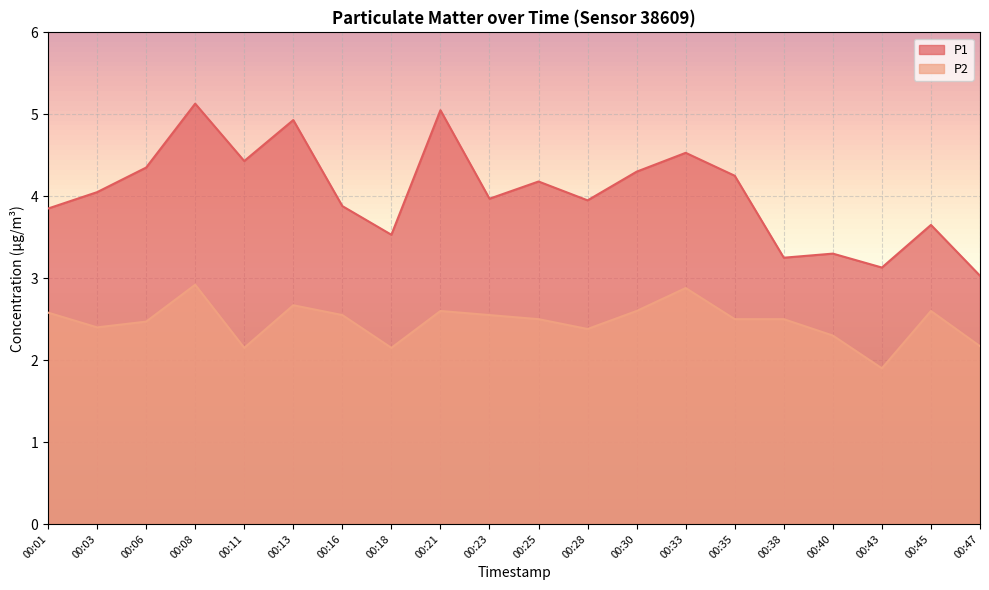

Reading right to left, extract all data points from this chart.

P1: 00:47=3.0	00:45=3.6	00:43=3.1	00:40=3.3	00:38=3.2	00:35=4.2	00:33=4.5	00:30=4.3	00:28=4.0	00:25=4.2	00:23=4.0	00:21=5.0	00:18=3.5	00:16=3.9	00:13=4.9	00:11=4.4	00:08=5.1	00:06=4.3	00:03=4.0	00:01=3.9
P2: 00:47=2.2	00:45=2.6	00:43=1.9	00:40=2.3	00:38=2.5	00:35=2.5	00:33=2.9	00:30=2.6	00:28=2.4	00:25=2.5	00:23=2.5	00:21=2.6	00:18=2.1	00:16=2.5	00:13=2.7	00:11=2.1	00:08=2.9	00:06=2.5	00:03=2.4	00:01=2.6